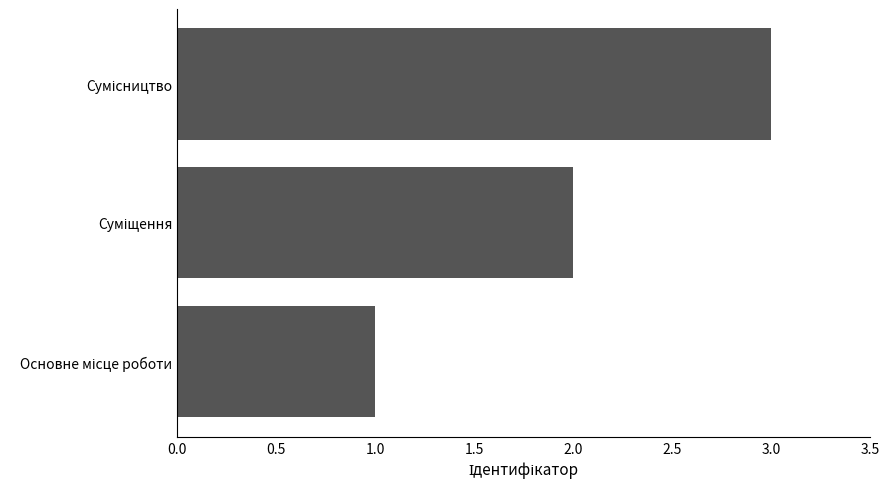

What is the greatest value displayed?

3